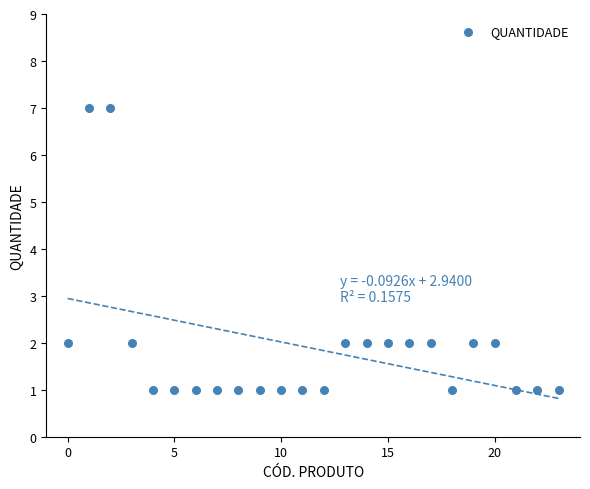

What is the range of Y values (max minus min)?

6